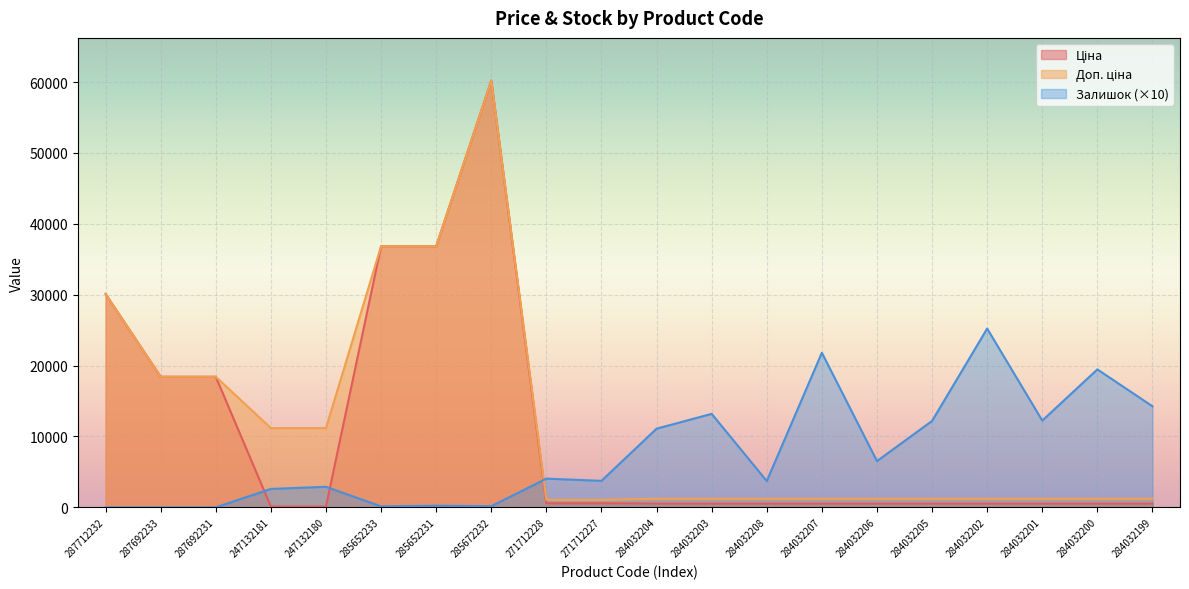

At which category does the chart reach its minimum across all series?

287712232